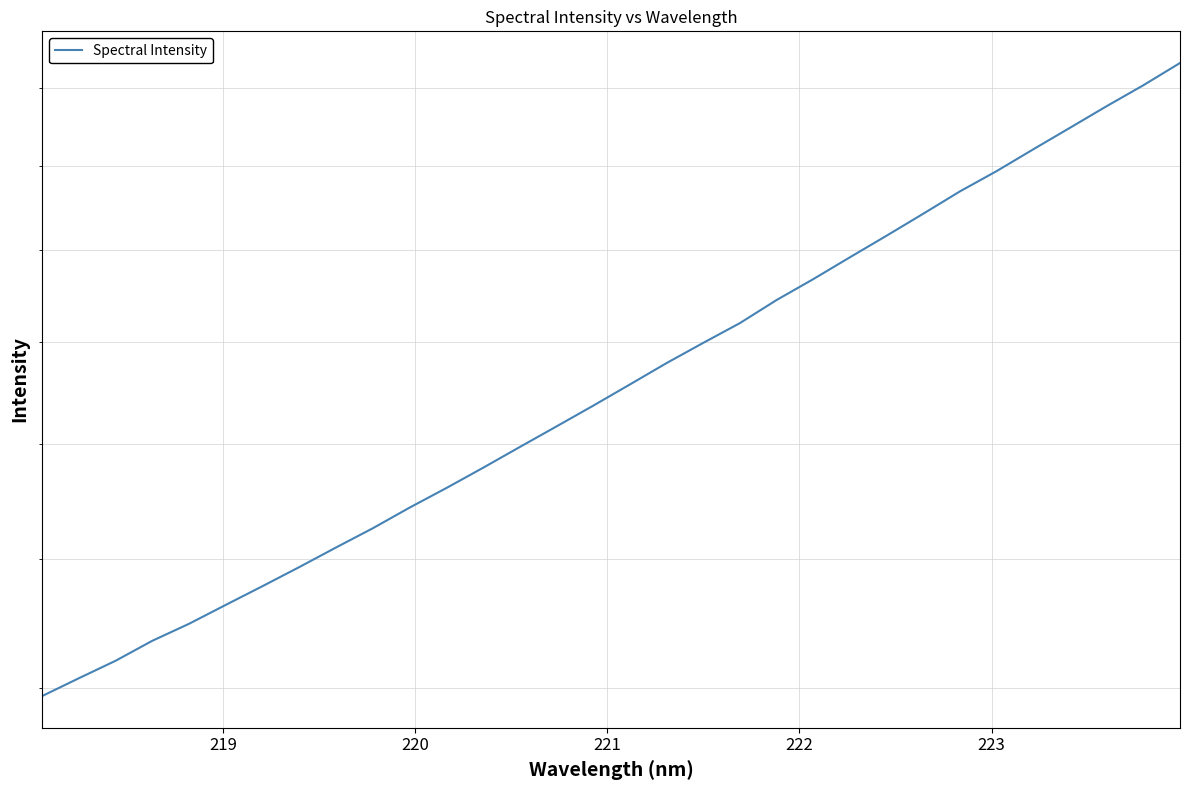

The chart shows a value of 3333.0 at 22. True or false?

False